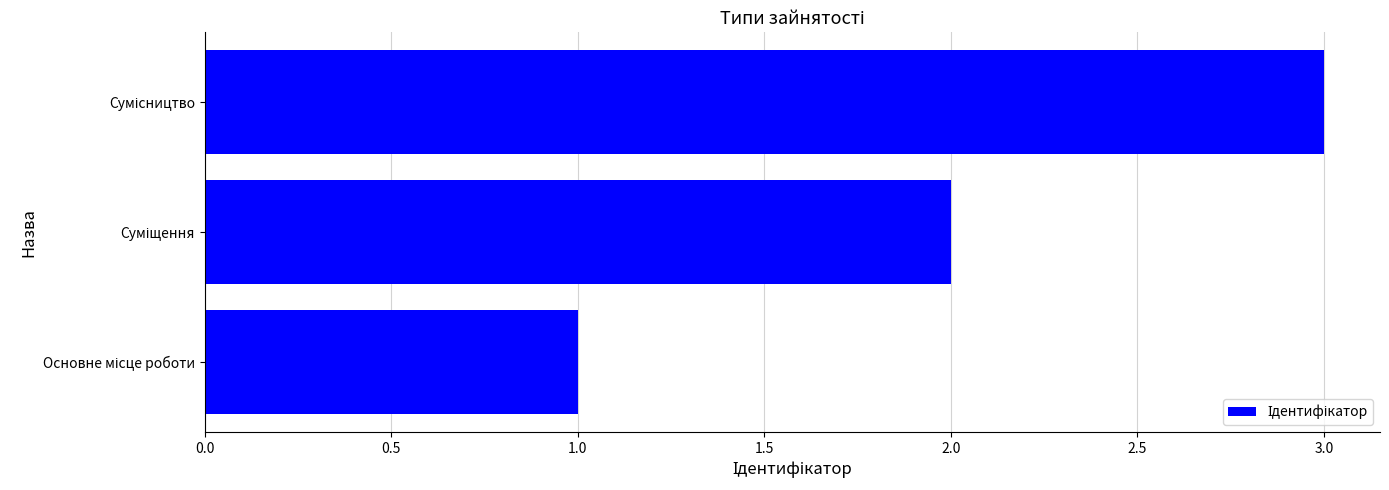

What is the maximum value shown in the chart?

3